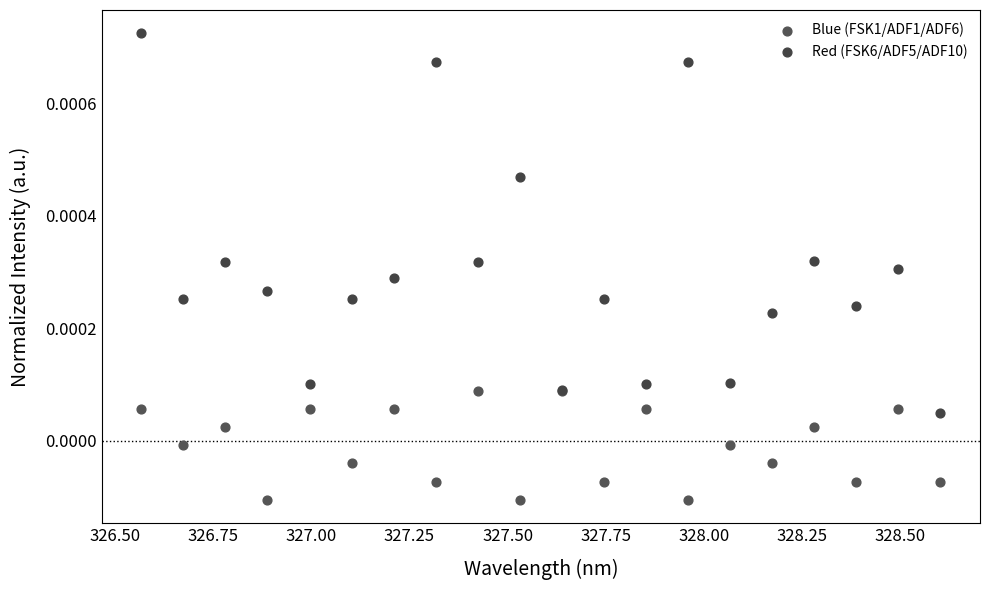

Which series has the largest Y range (max minus min)?

Red (FSK6/ADF5/ADF10)